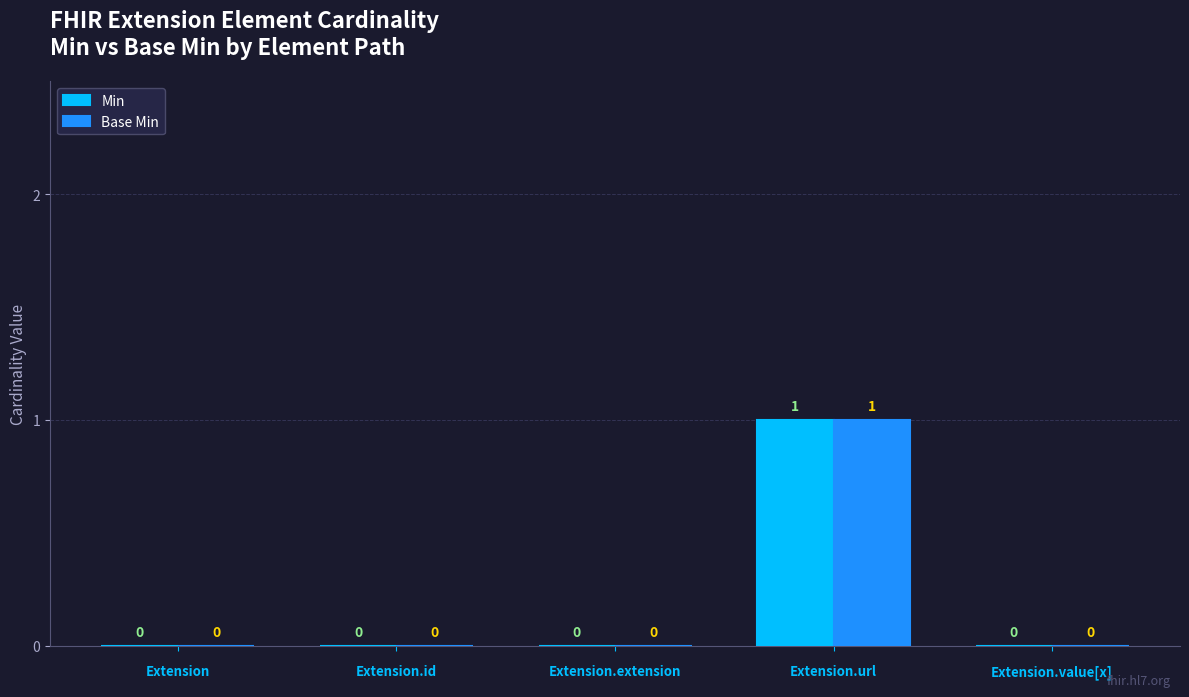

At which category does the chart reach its peak across all series?

Extension.url